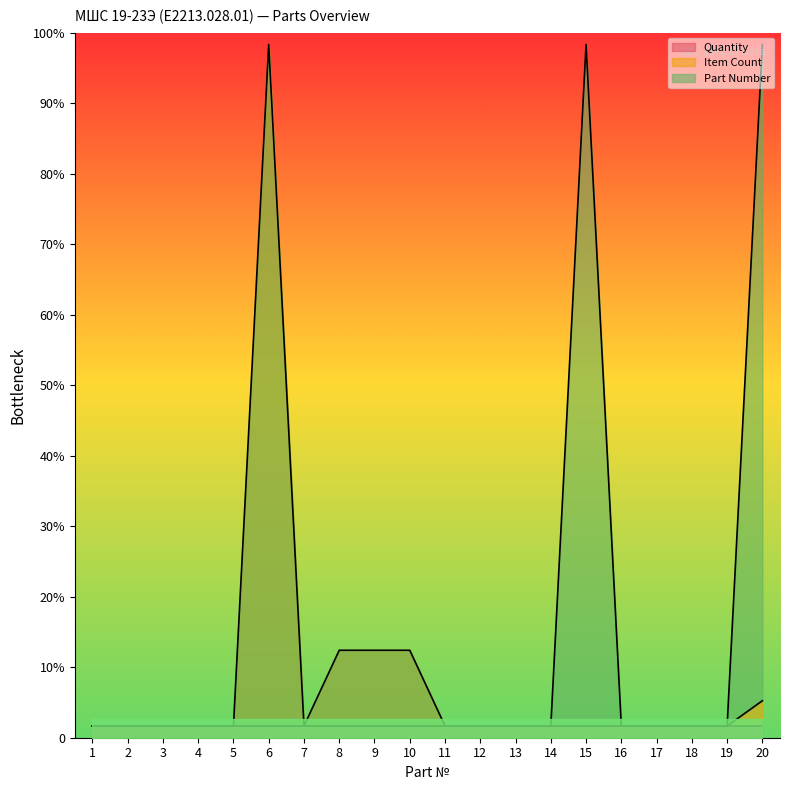

Rank the series at 10 from lowest to highest value.

Part Number, Item Count